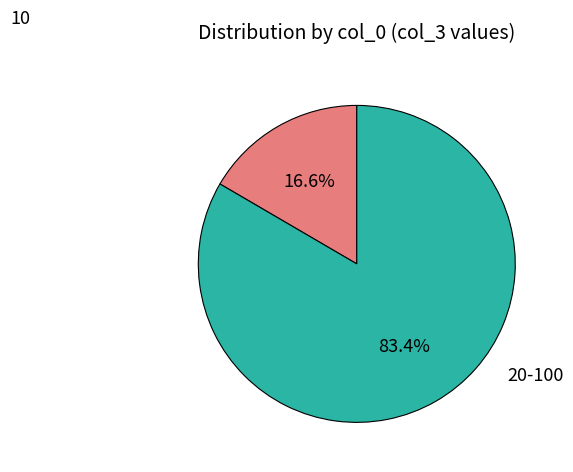

Is there any slice that represents more than half of the pie?

Yes